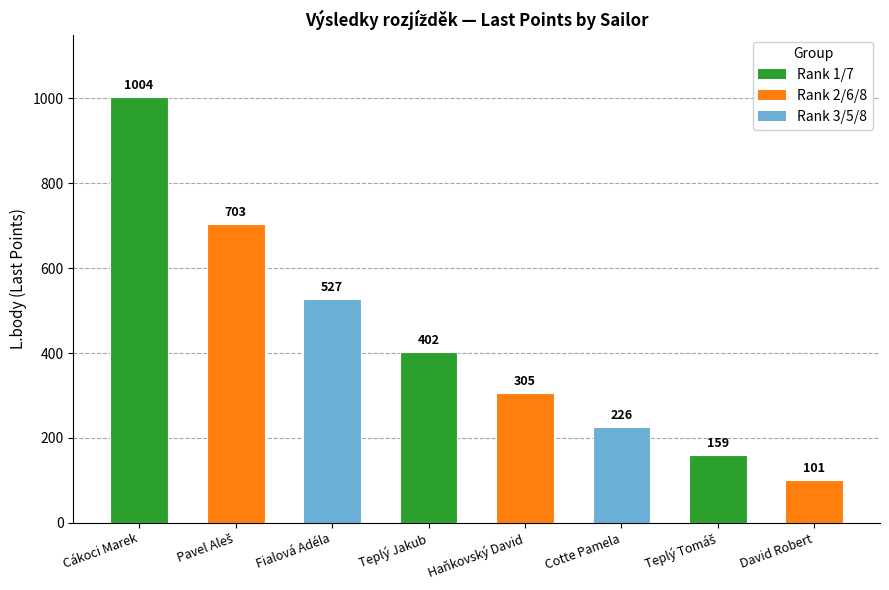

Reading left to right, transcribe all the data shown in this chart.

1004	703	527	402	305	226	159	101